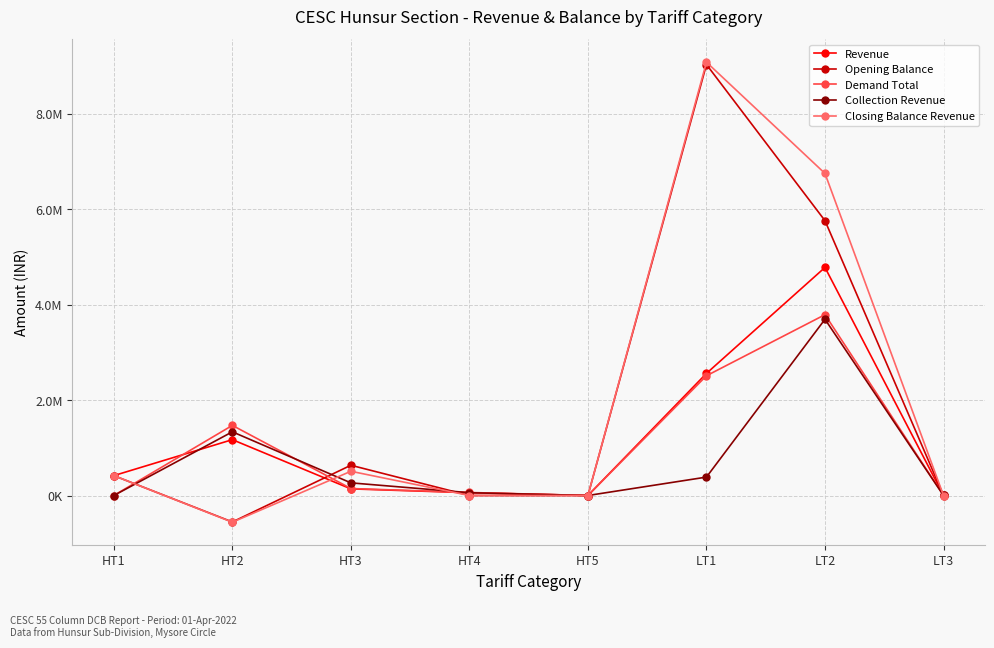

Rank the series at HT4 from highest to lowest value.

Demand Total, Revenue, Collection Revenue, Opening Balance, Closing Balance Revenue